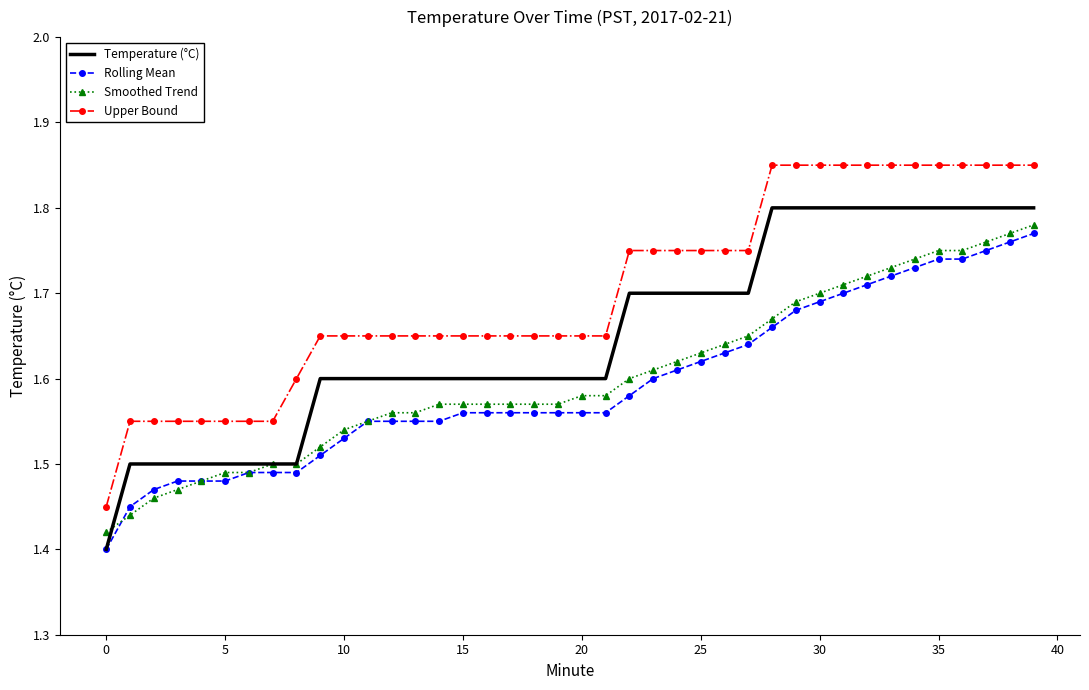

Which series has the largest total across all categories?

Upper Bound